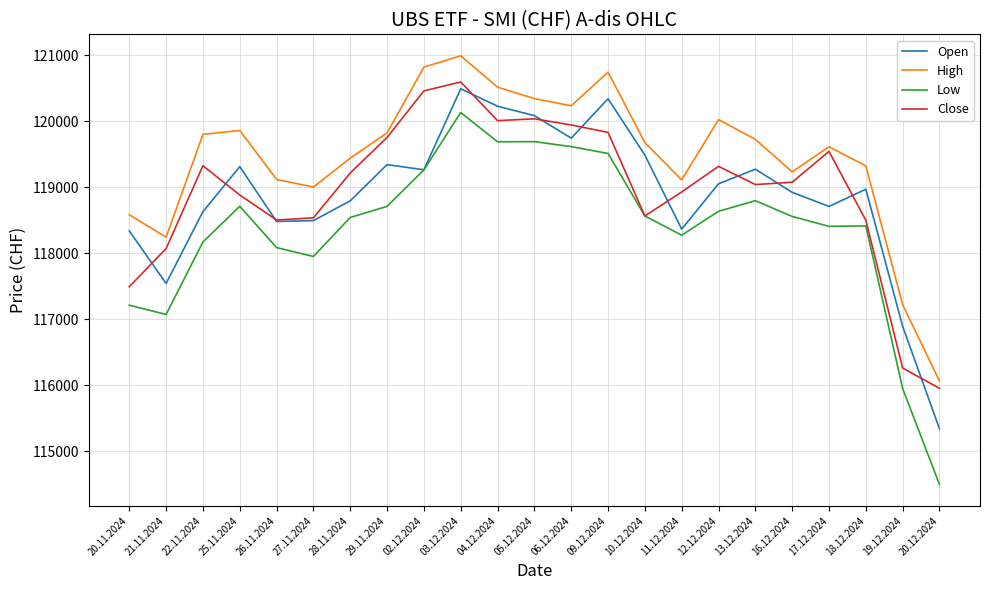

What is the sum of the Close values at 09.12.2024 and 03.12.2024?

240420